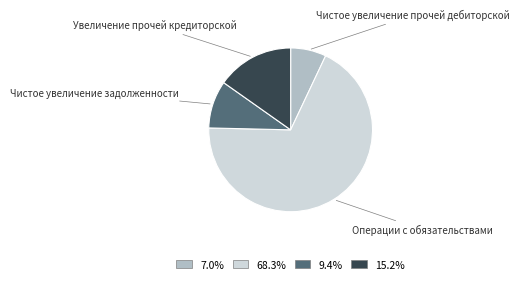

Does any single category account for the majority?

Yes